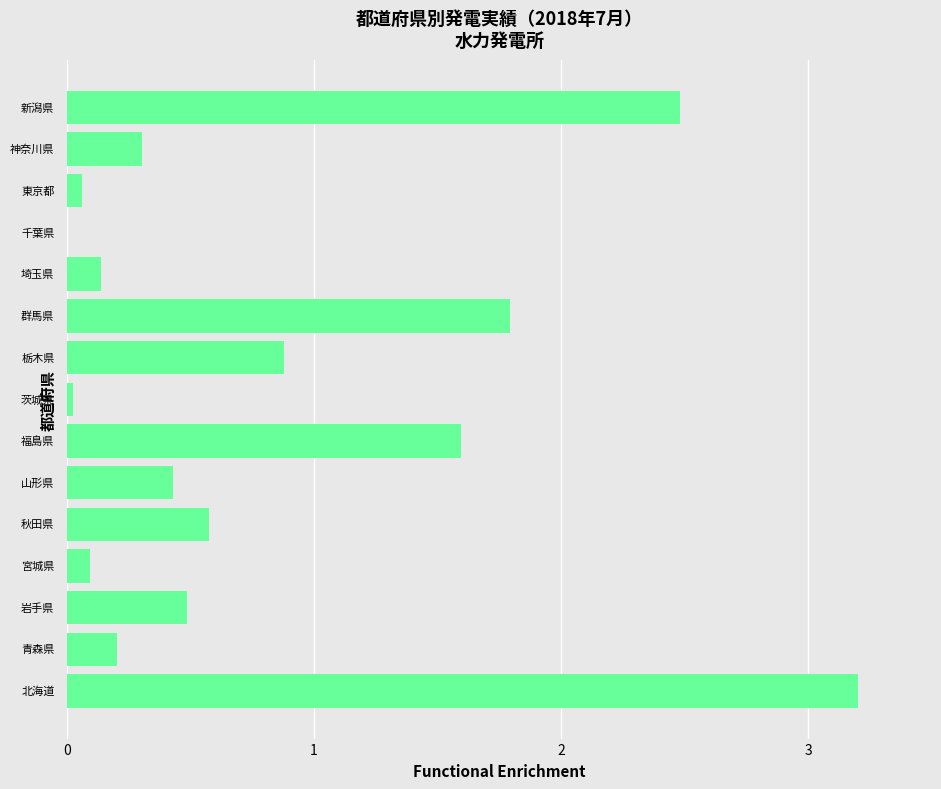

What is the maximum value shown in the chart?

3.2